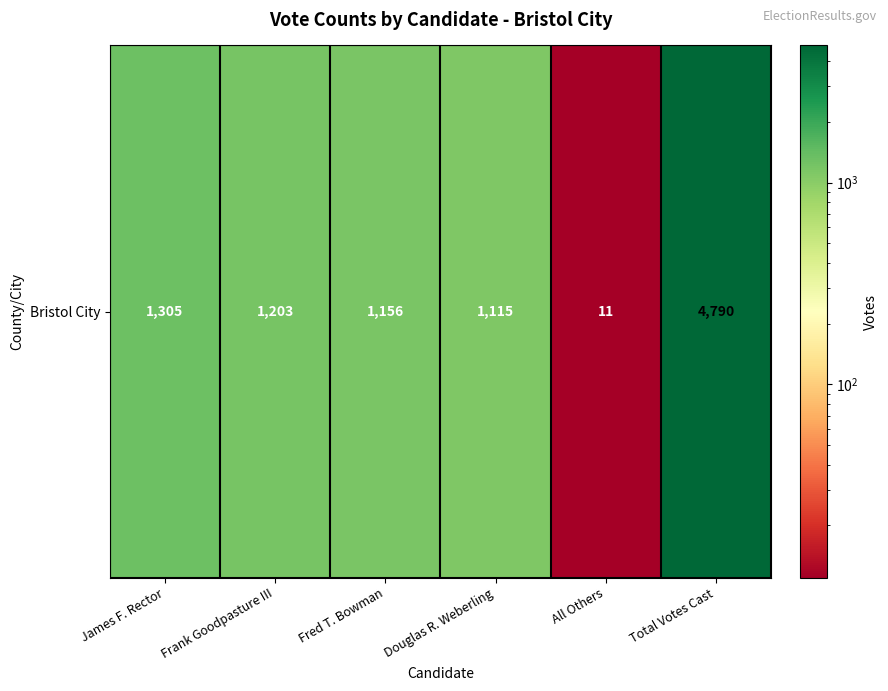

Which category has the highest value across all series?

Total Votes Cast